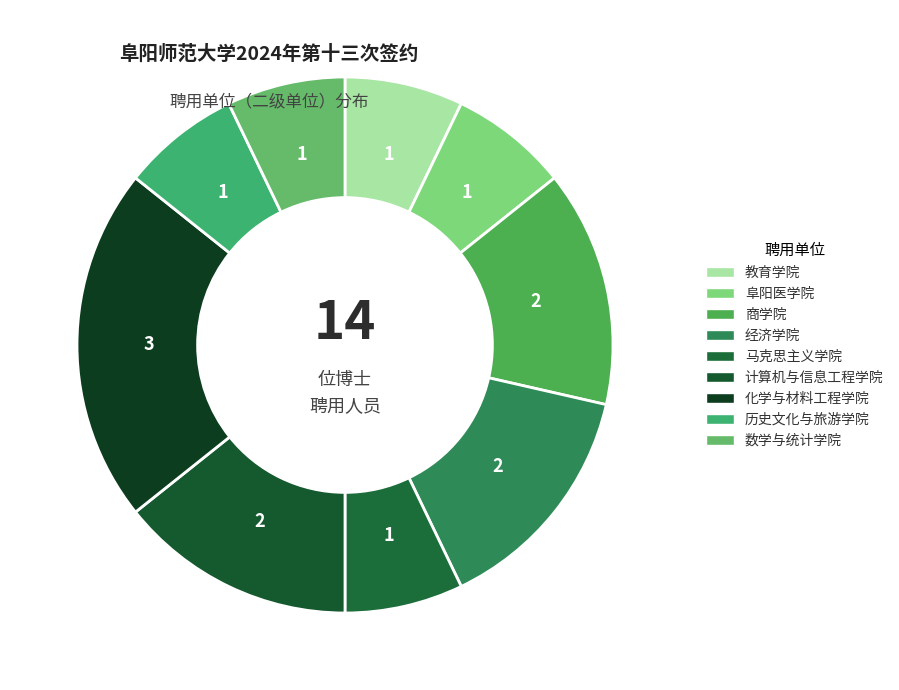

To the nearest percent, what is the combined percentage of 数学与统计学院 and 阜阳医学院?

14%